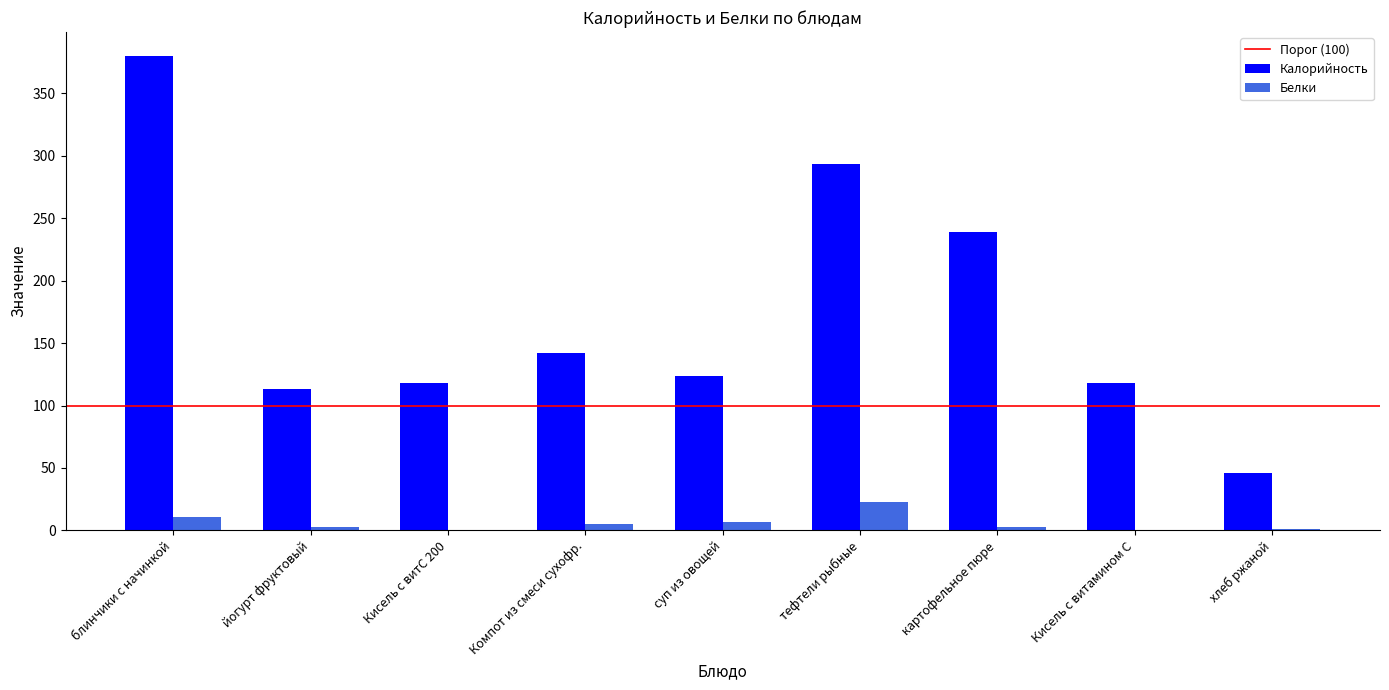

Which series has the widest spread of values?

Калорийность